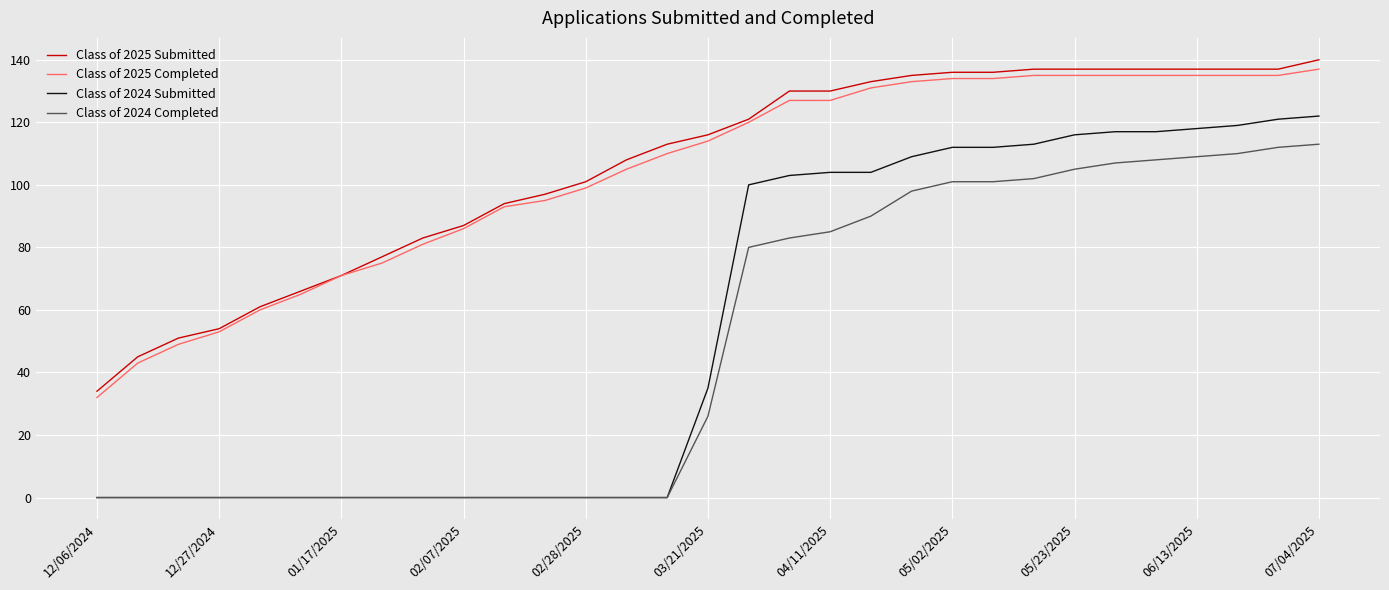

How many distinct data groups are displayed?

4